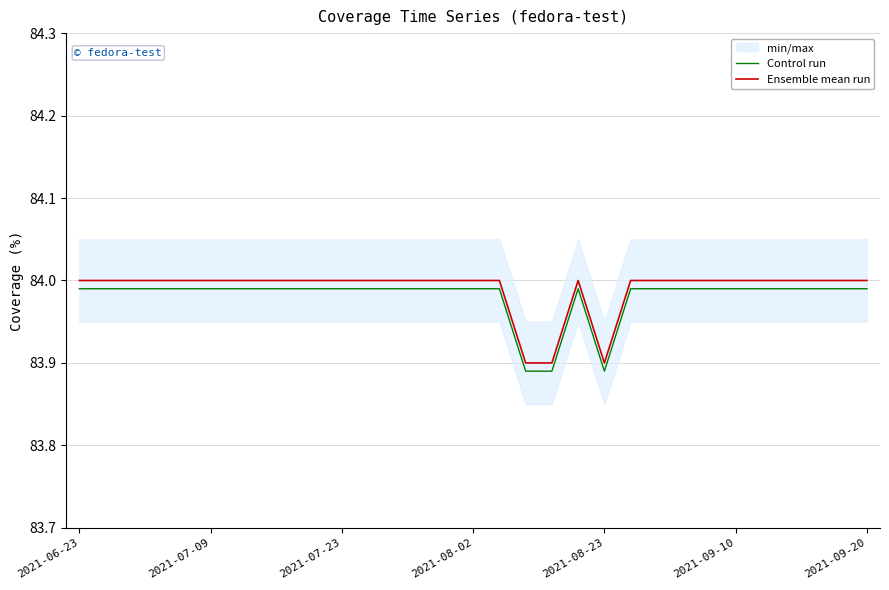

True or false: Ensemble mean run has more than 0 points higher than both neighbors.

True